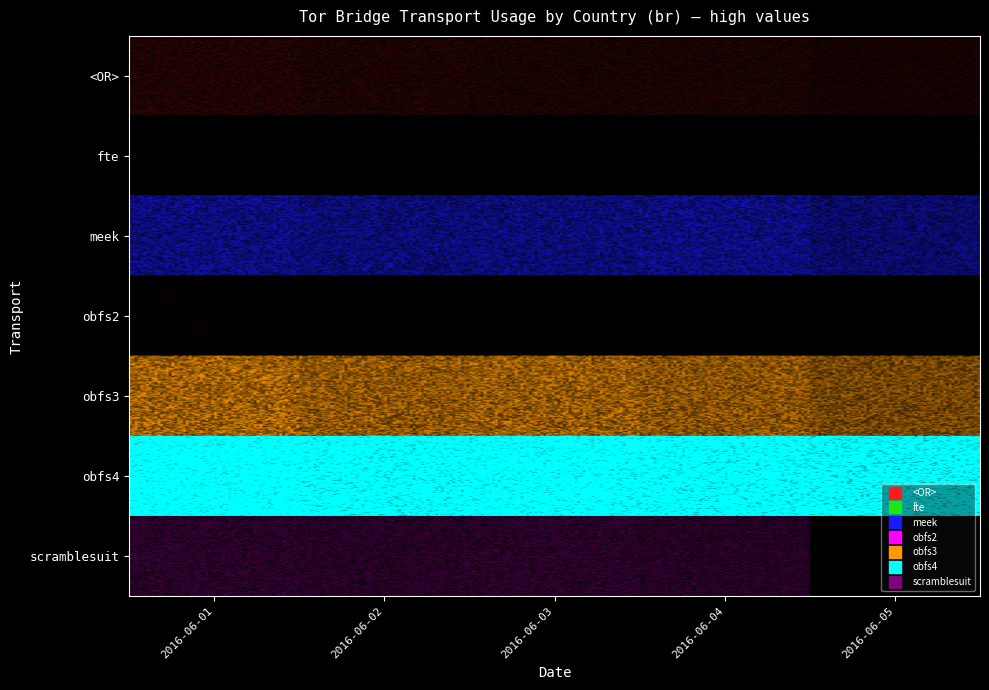

At which category is the sum across all series the highest?

2016-06-01